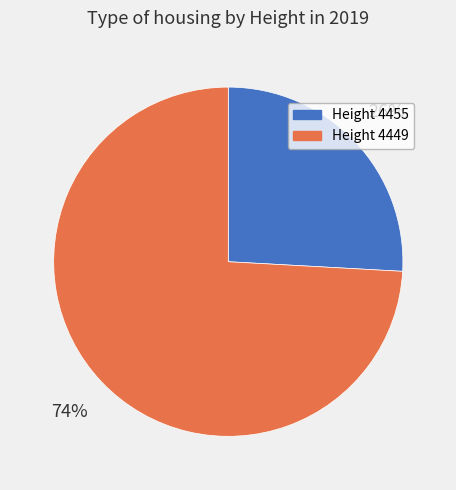

How many segments does this pie chart have?

2